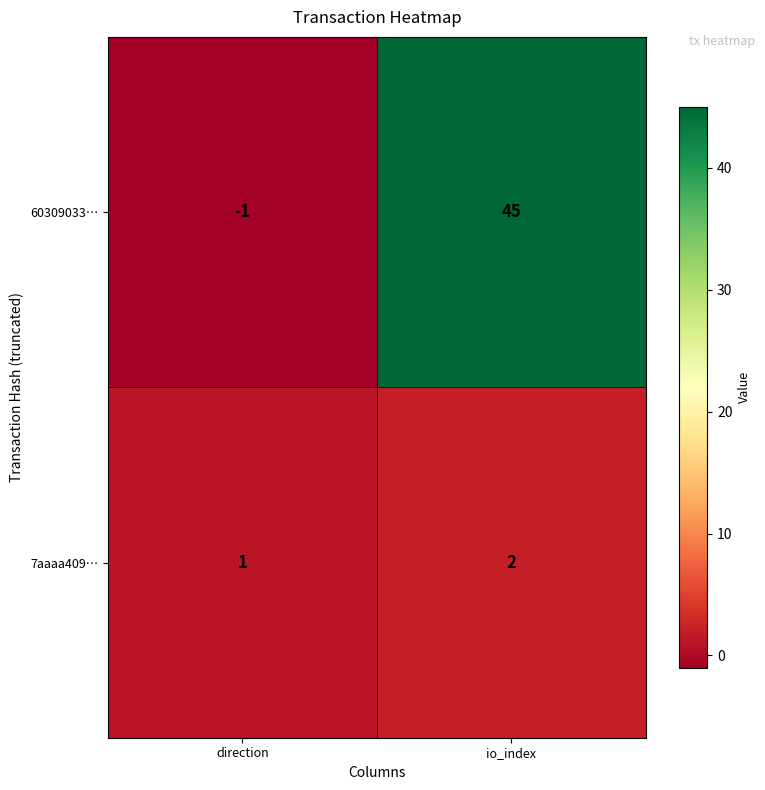

Rank the series by their maximum value, from lowest to highest.

7aaaa409…, 60309033…